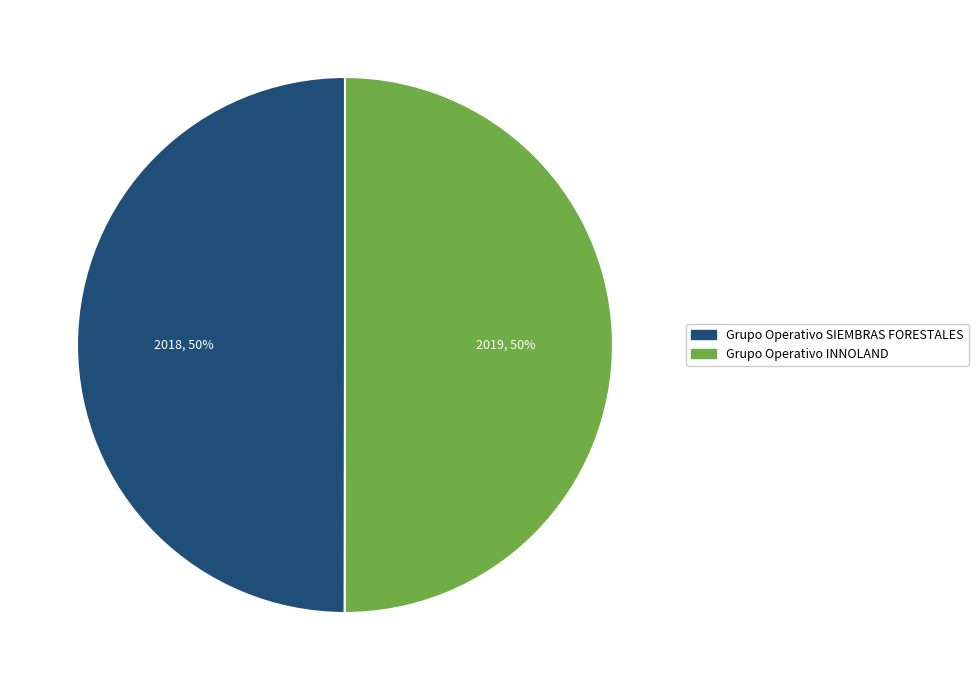

Approximately how many times larger is the value at Grupo Operativo INNOLAND compared to Grupo Operativo SIEMBRAS FORESTALES?

1.0